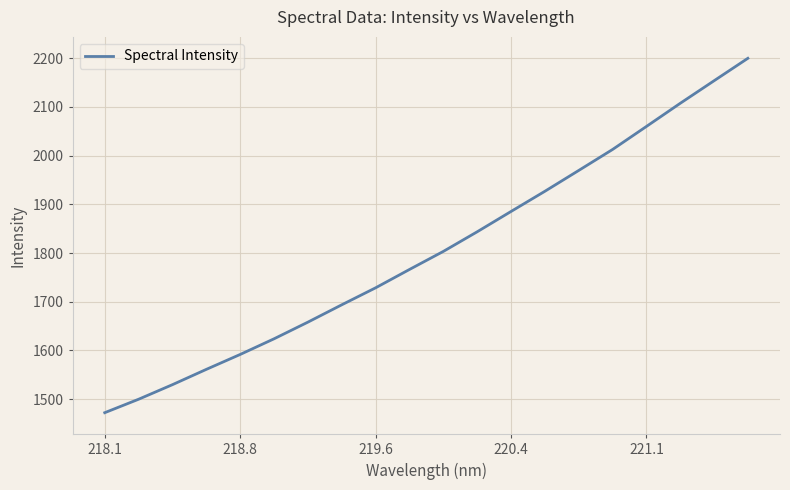

What is the sum of all values?

36087.0